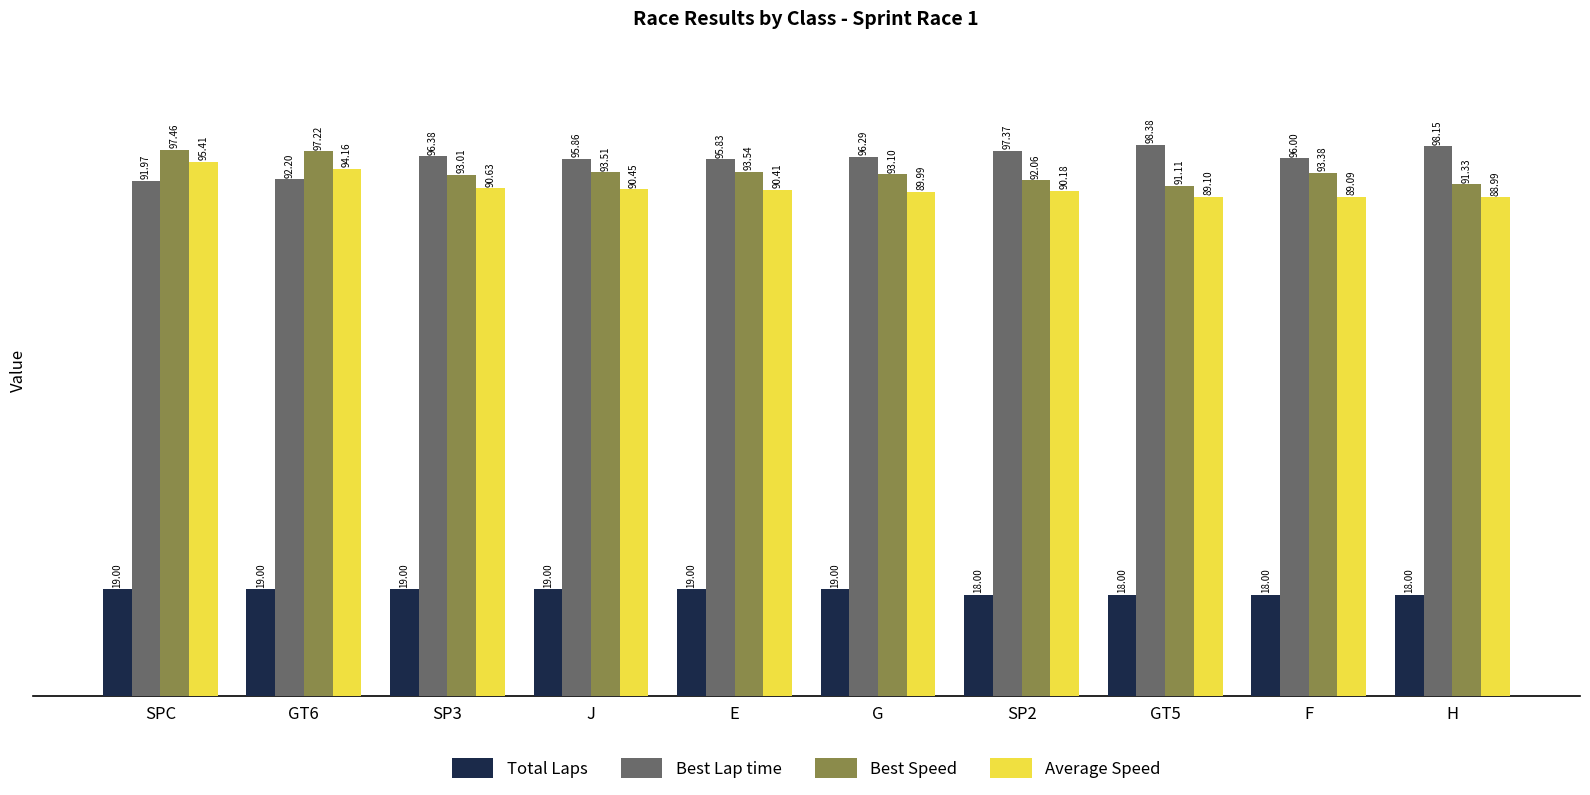

At which label does Best Speed reach its peak?

SPC